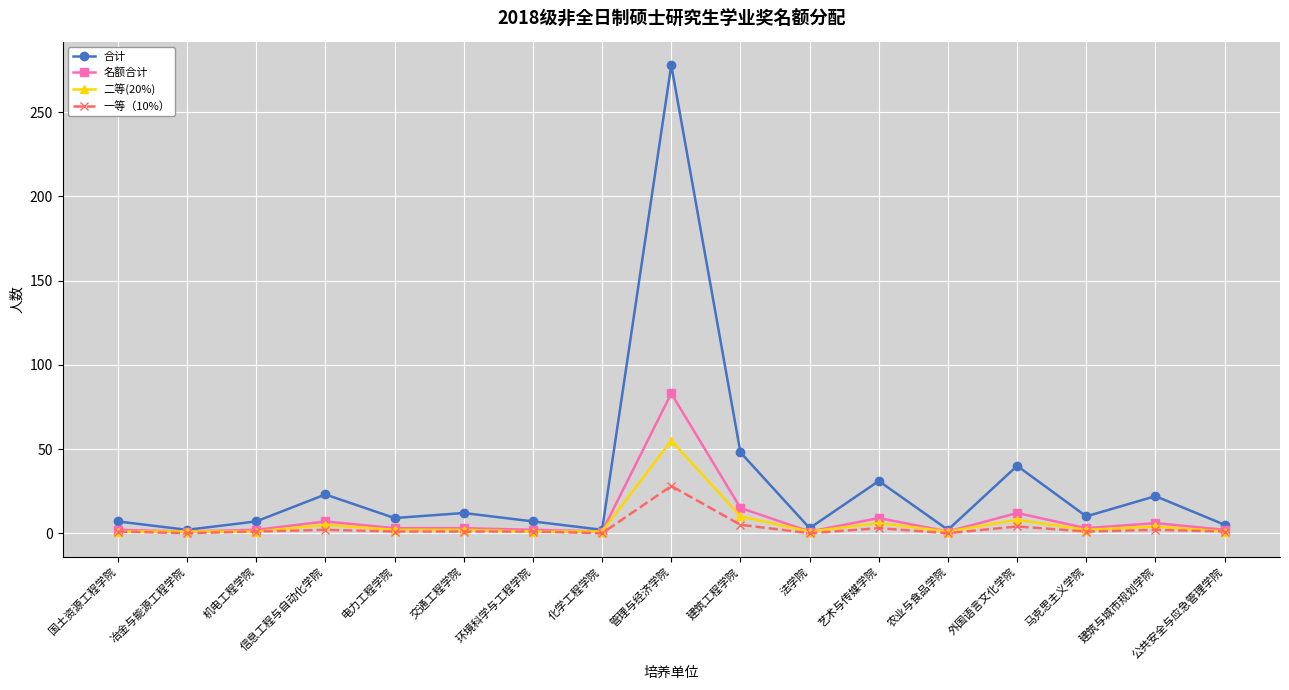

At which category does 合计 reach its first local peak?

信息工程与自动化学院